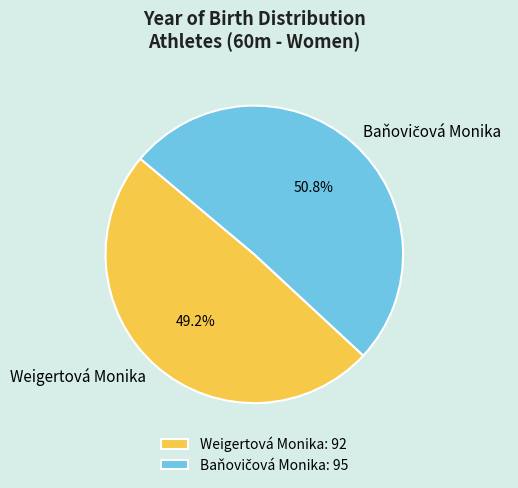

Is there any slice that represents more than half of the pie?

Yes